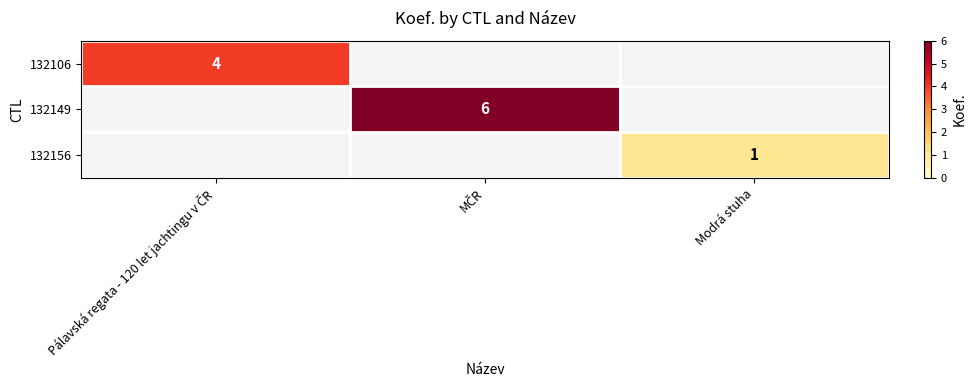

Is the value of 132106 at Pálavská regata - 120 let jachtingu v ČR greater than the value of 132149 at MČR?

No